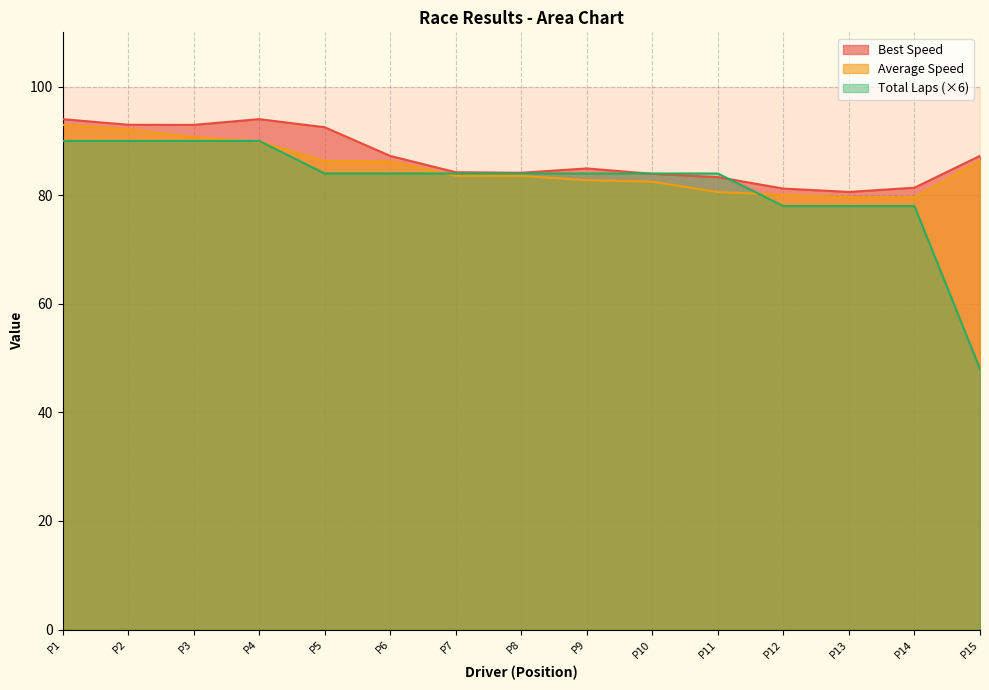

True or false: Average Speed has more than 1 interior local peaks.

False